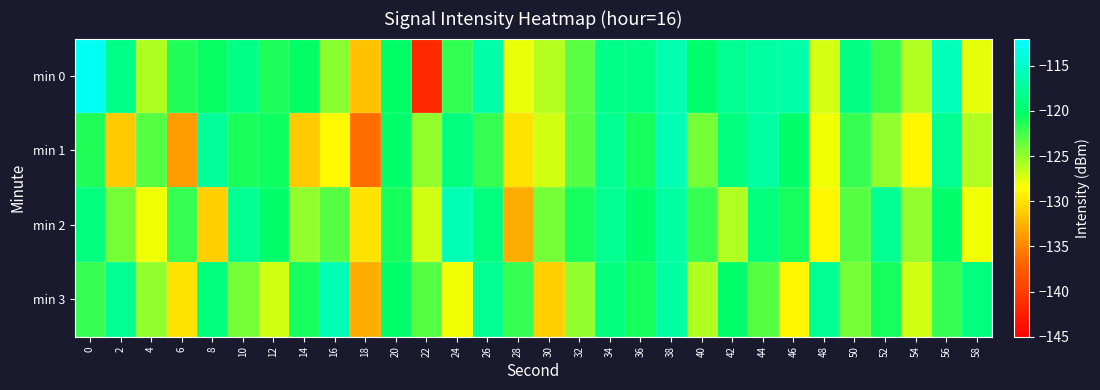

Which label corresponds to the smallest value in the chart?

22